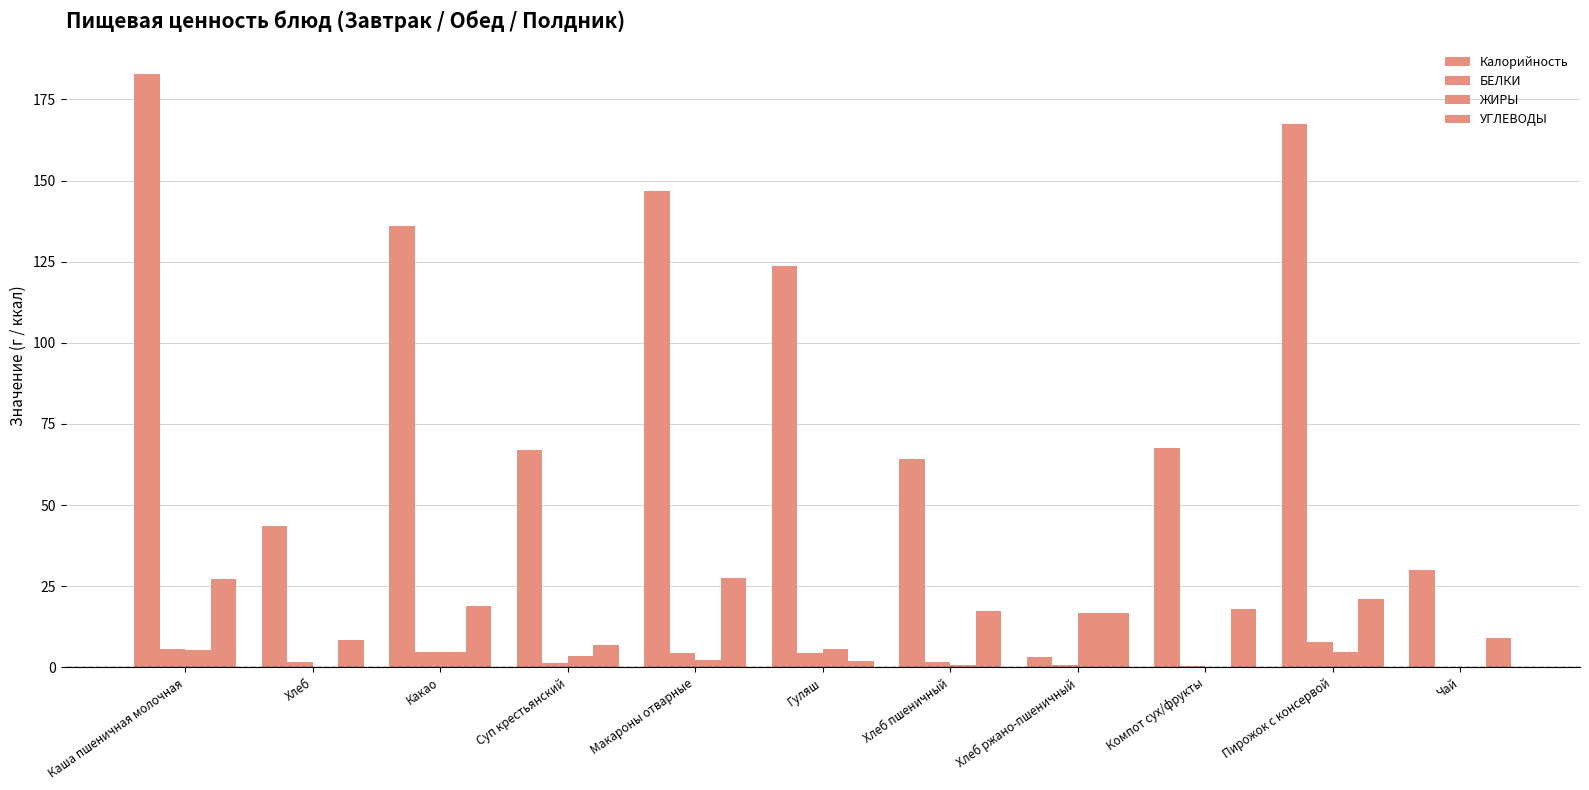

Does the chart contain stacked bars?

No